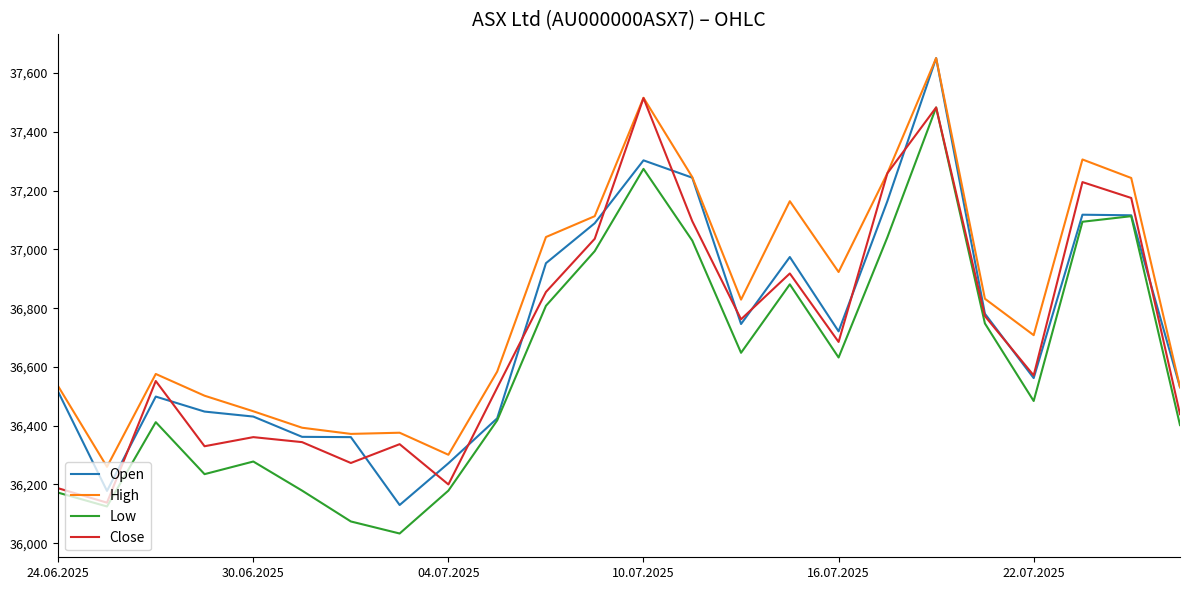

How many intersections are there between Close and Open?

14